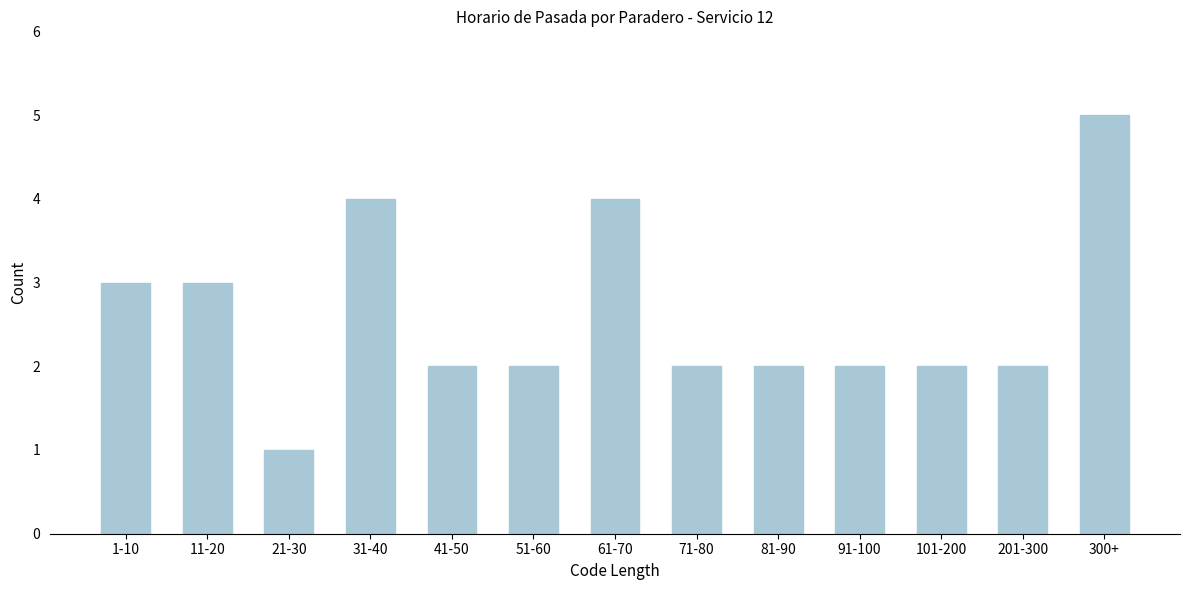

Reading left to right, transcribe all the data shown in this chart.

1-10=3	11-20=3	21-30=1	31-40=4	41-50=2	51-60=2	61-70=4	71-80=2	81-90=2	91-100=2	101-200=2	201-300=2	300+=5